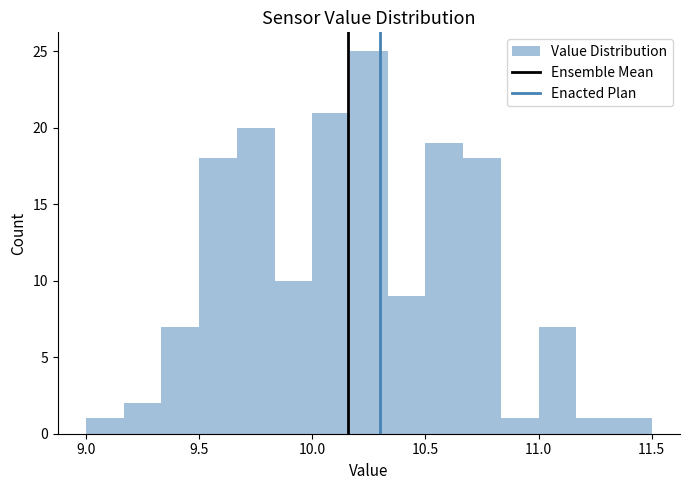

Read against the x-axis, roughly where is the centre of the tallest bar?

10.25